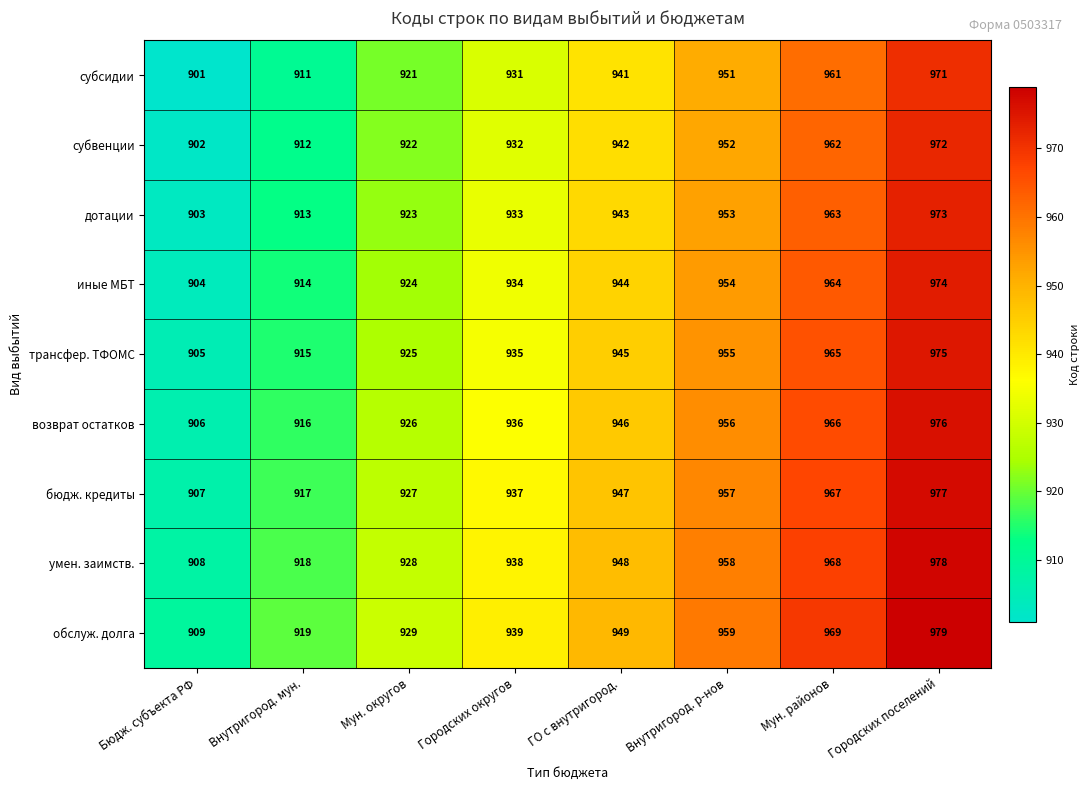

At which category is the sum across all series the highest?

Городских поселений